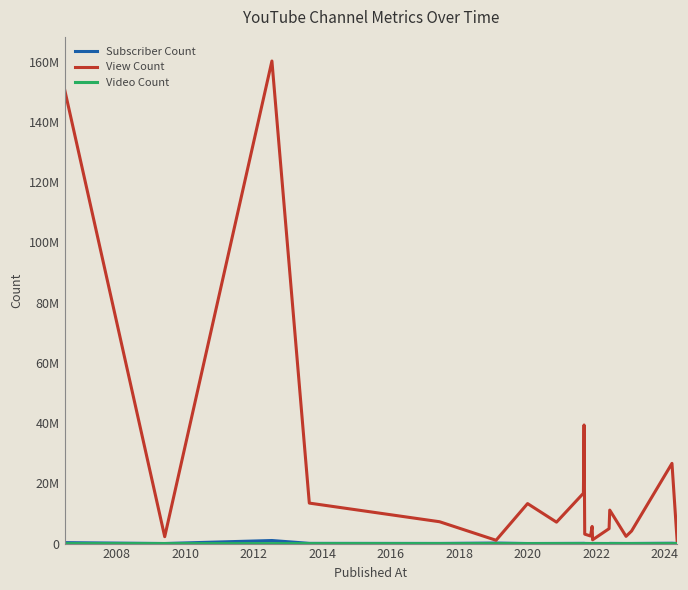

What is the highest value of the Subscriber Count series?

1020000